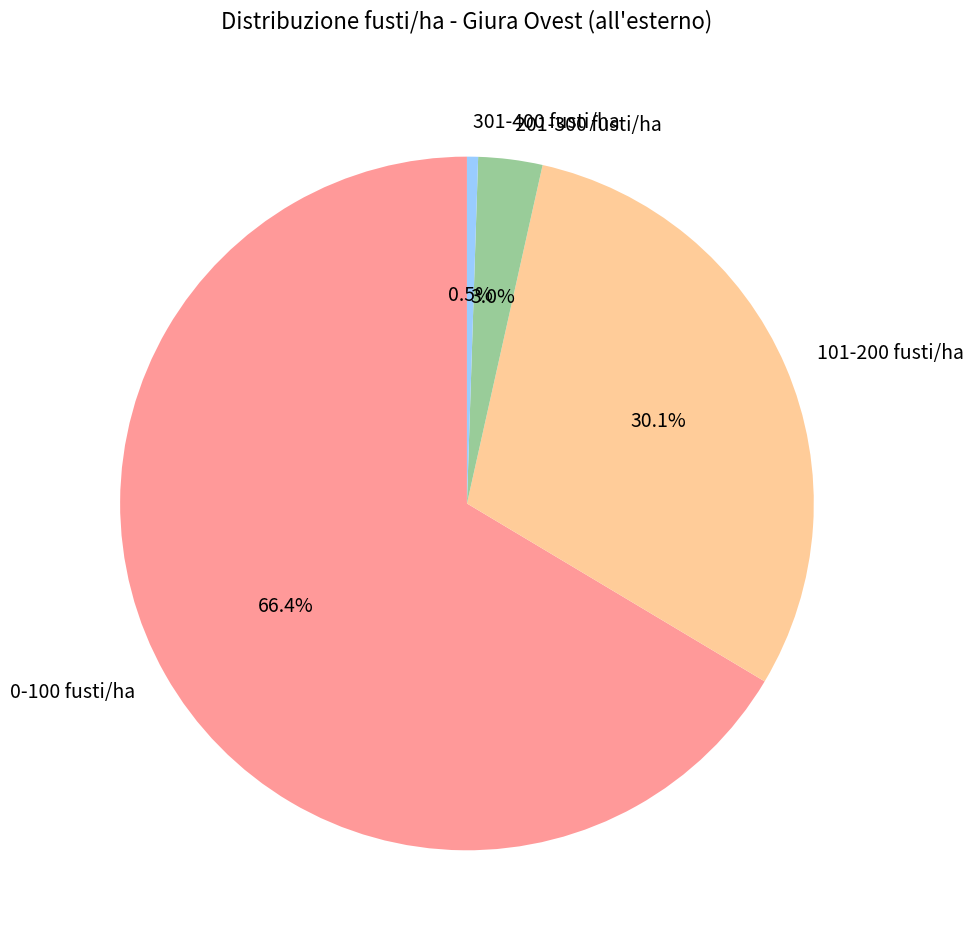

Does 0-100 fusti/ha represent more than half of the total?

Yes